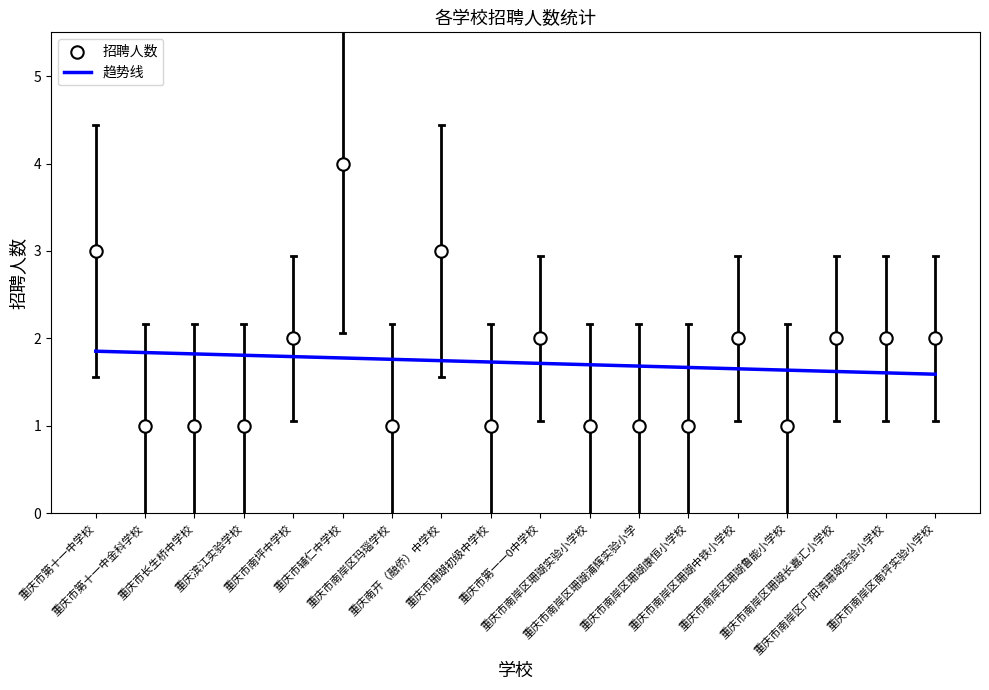

What is the total value across all series at 重庆市南岸区南坪实验小学校?

3.6